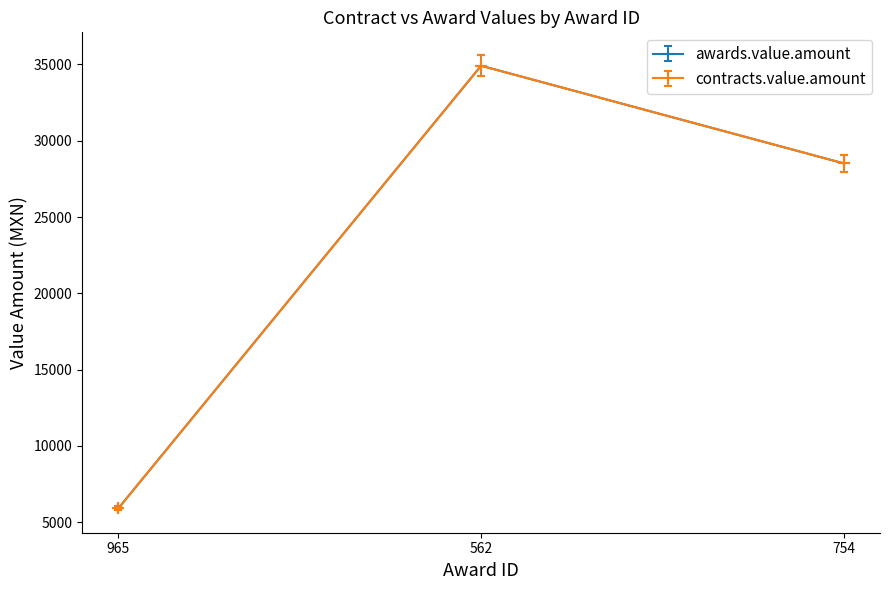

What is the maximum value for awards.value.amount?

34916.0